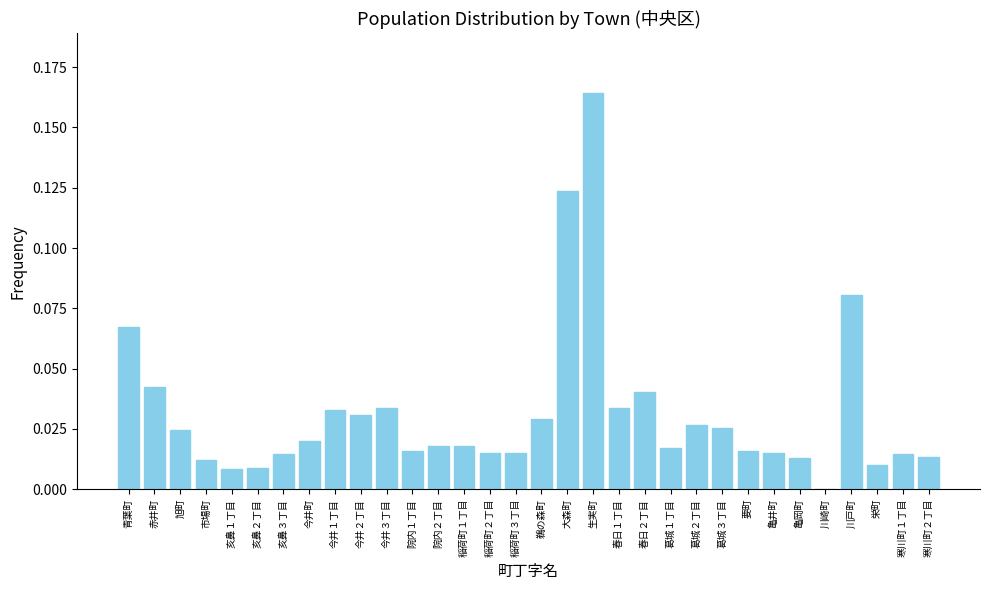

Which has a higher value, 市場町 or 院内１丁目?

院内１丁目